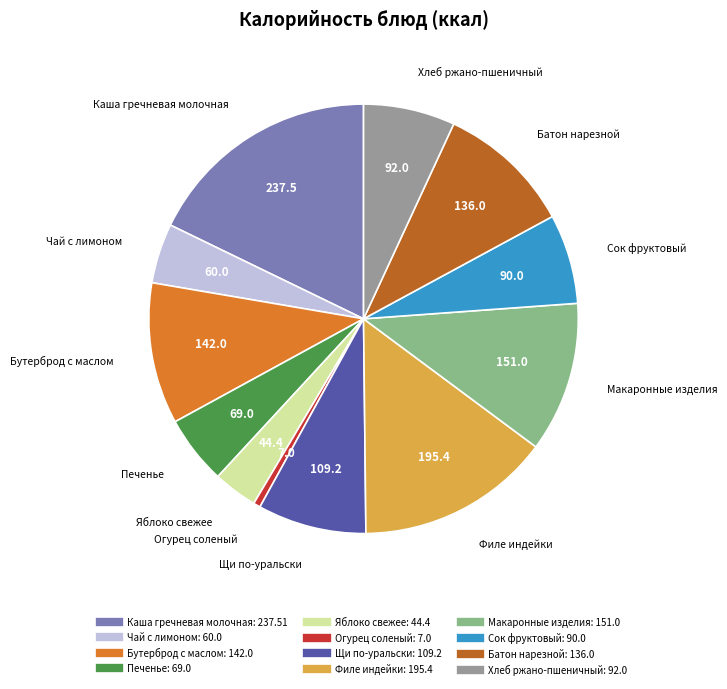

How many segments does this pie chart have?

12